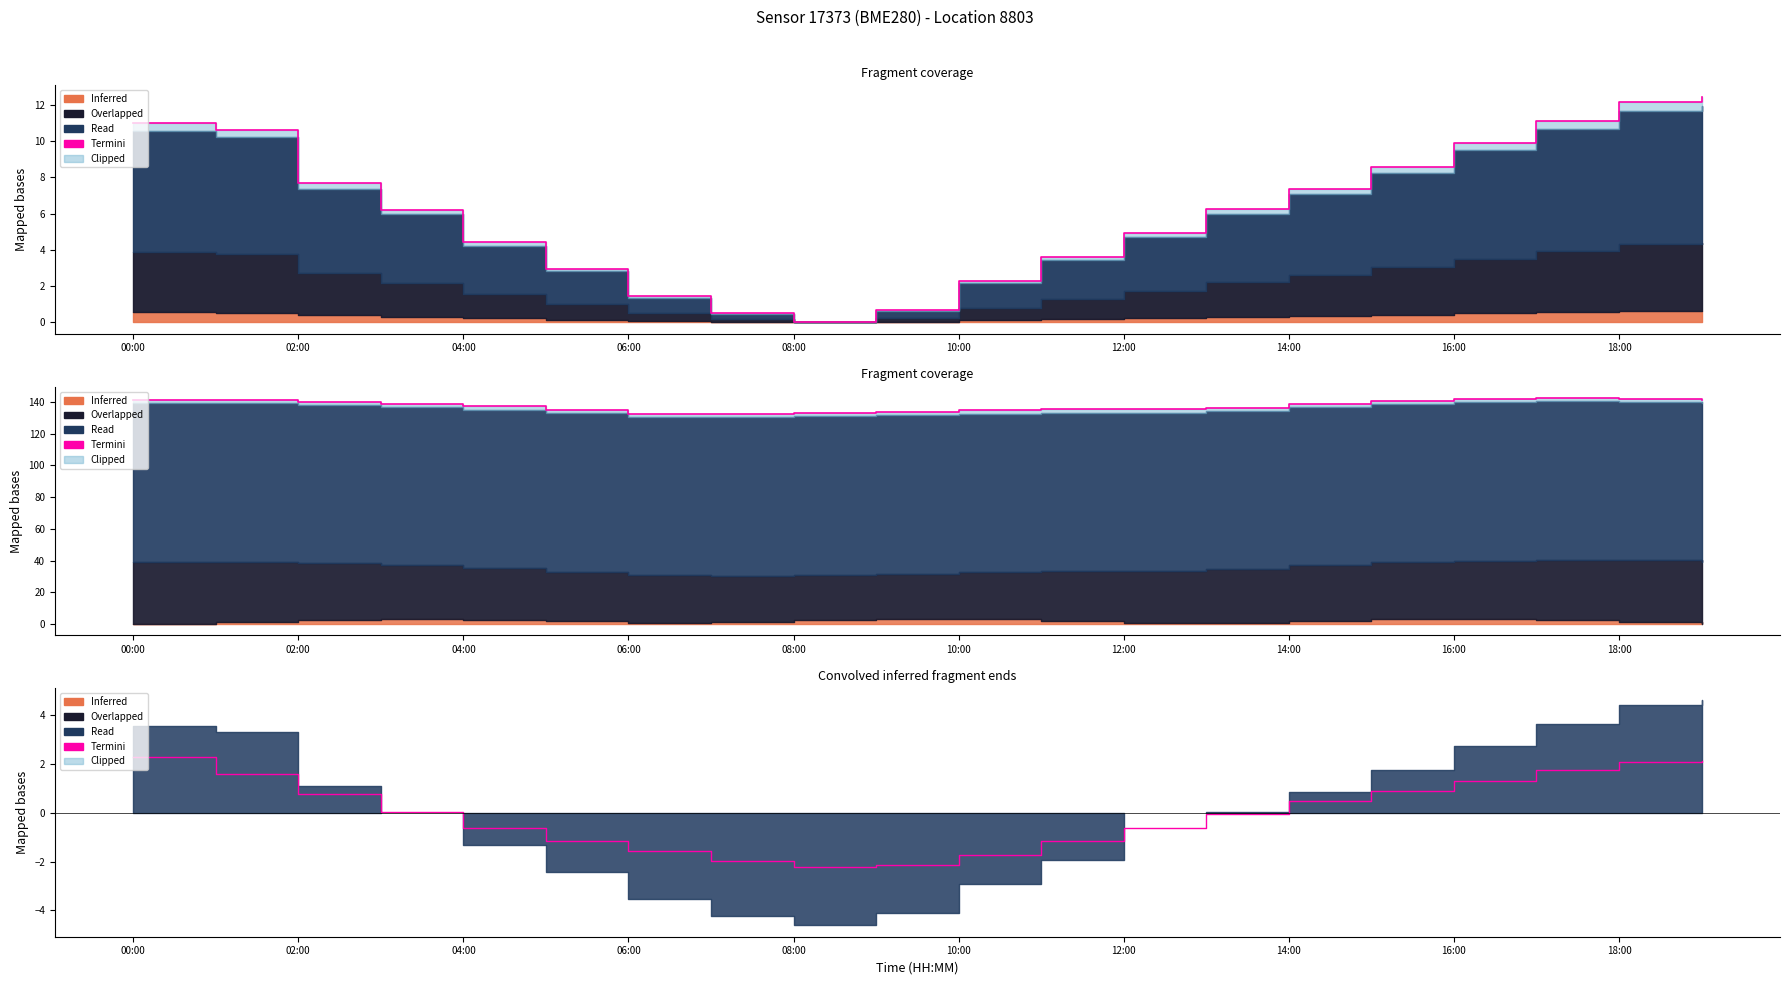

At which category does the chart reach its peak across all series?

00:00